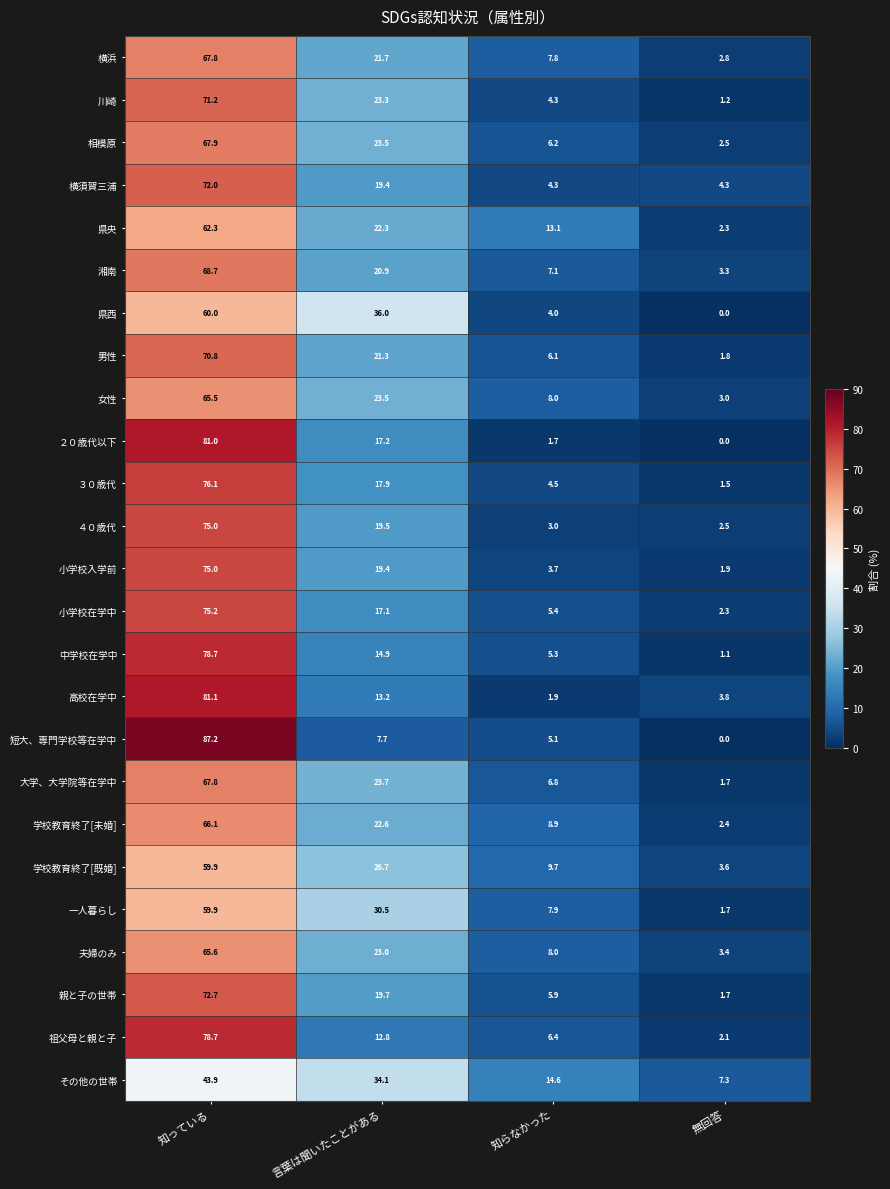

What is the maximum value for 湘南?

68.7